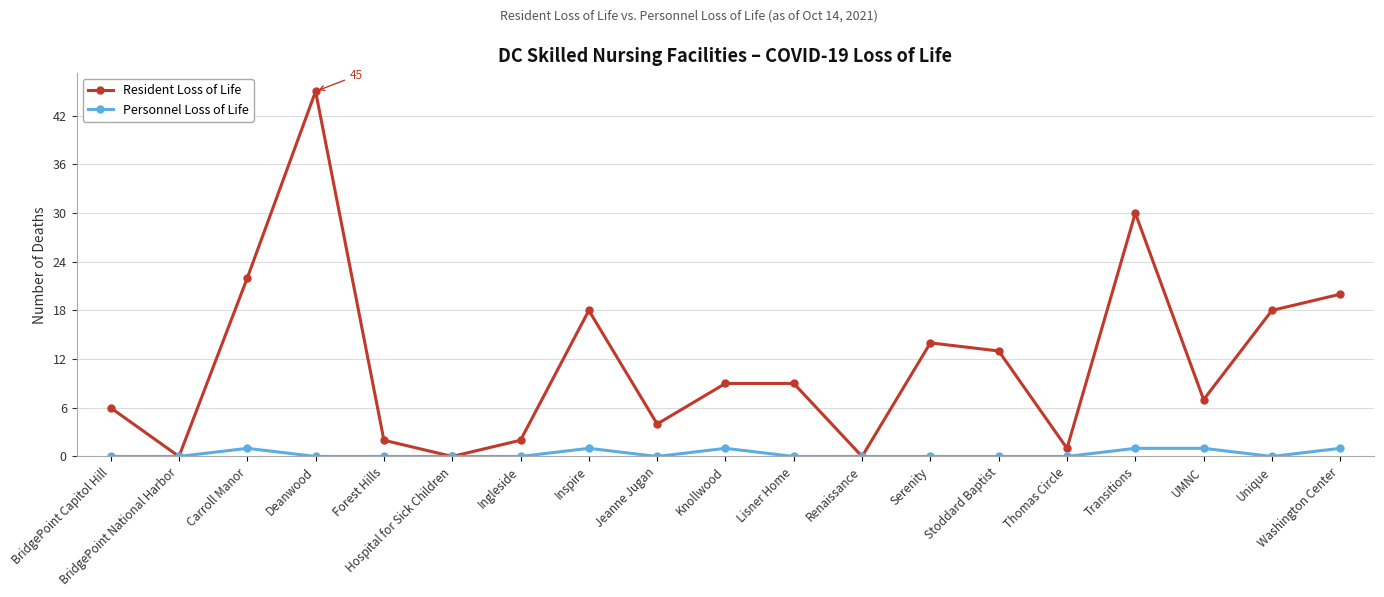

Is the value of Personnel Loss of Life at Transitions greater than the value of Resident Loss of Life at Transitions?

No